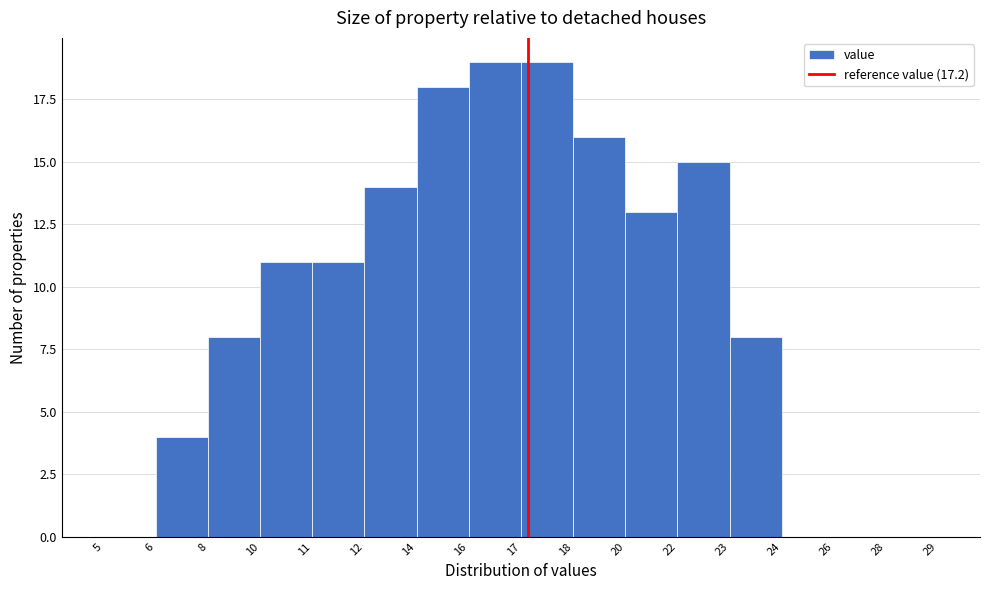

Reading left to right, extract all data points from this chart.

5=0	6=4	8=8	10=11	11=11	12=14	14=18	16=19	17=19	18=16	20=13	22=15	23=8	24=0	26=0	28=0